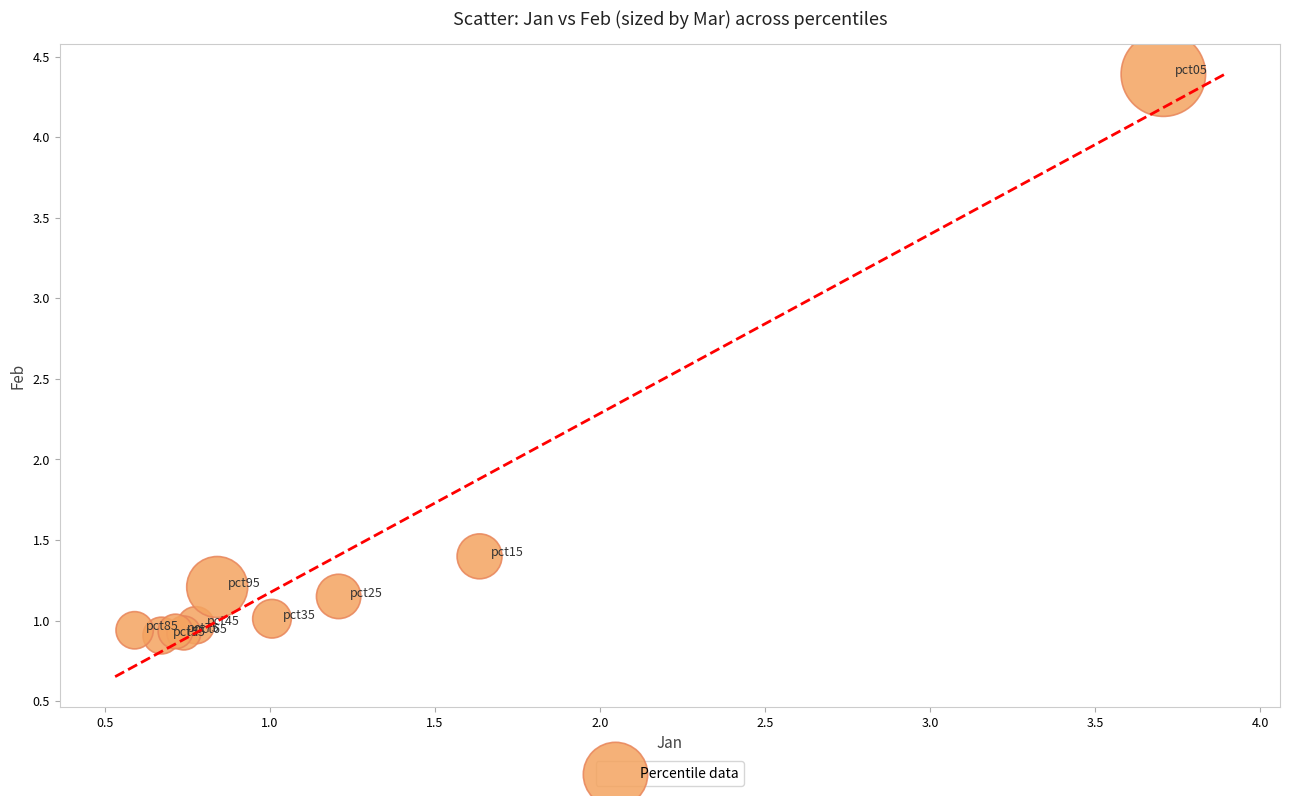

What Y value in the scatter plot is closest to 2?

1.4